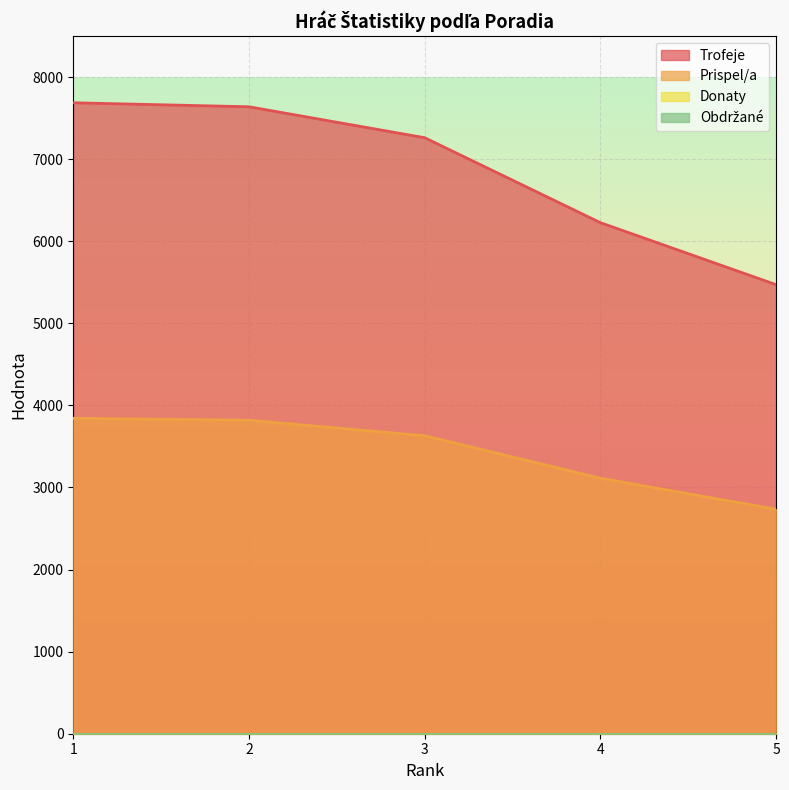

Where does the Trofeje series first go above 7261?

1